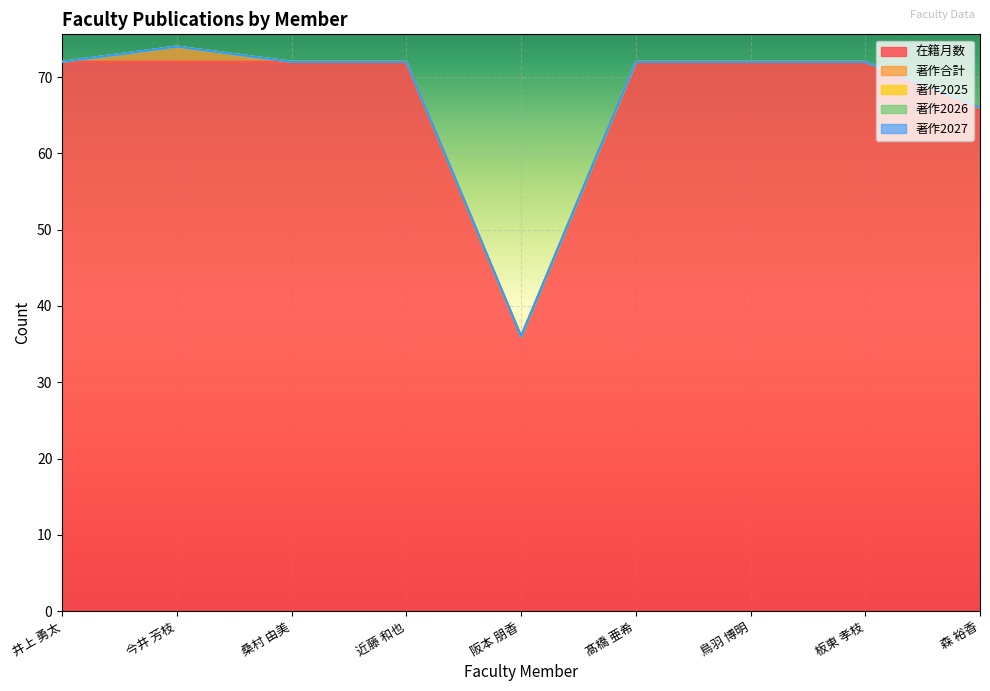

How many series are shown in this chart?

5